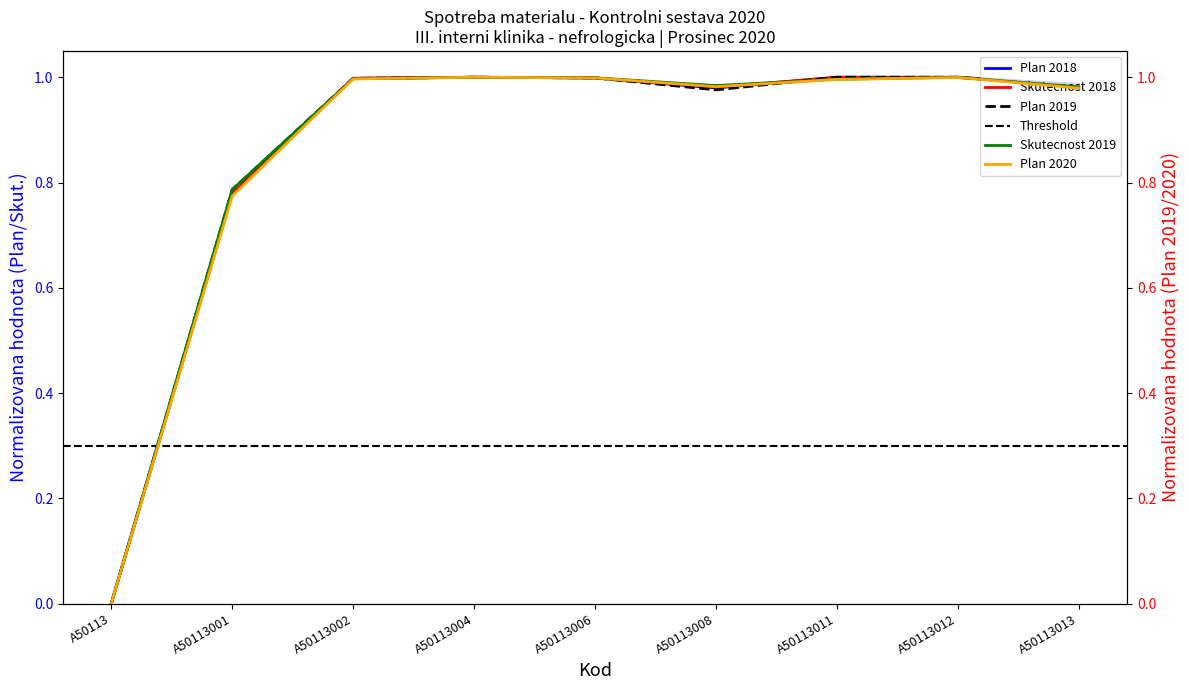

Where is Plan 2019 nearest to the value 0?

A50113